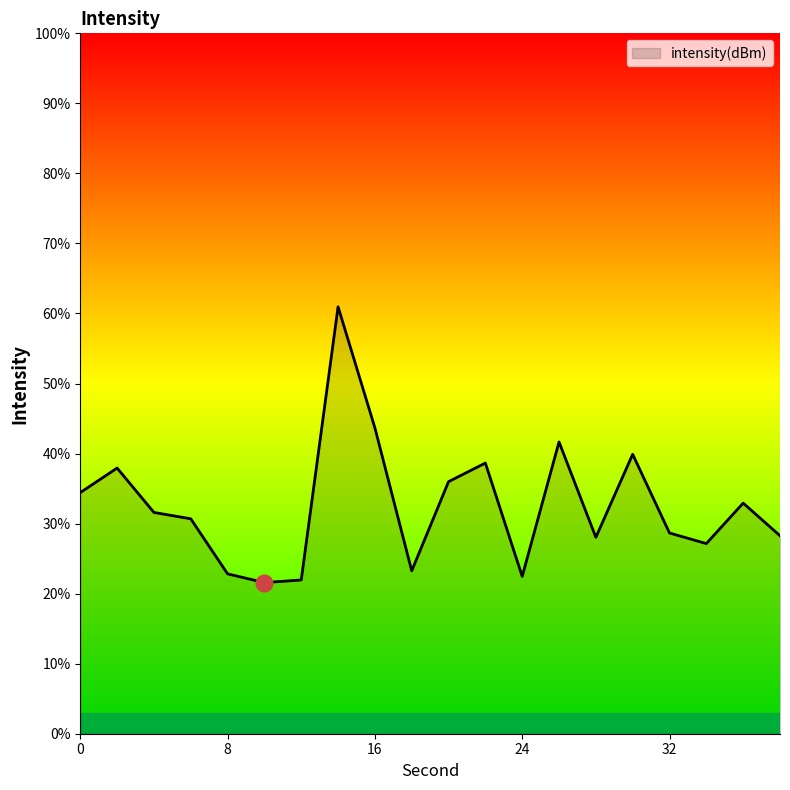

What is the smallest value displayed?

21.6